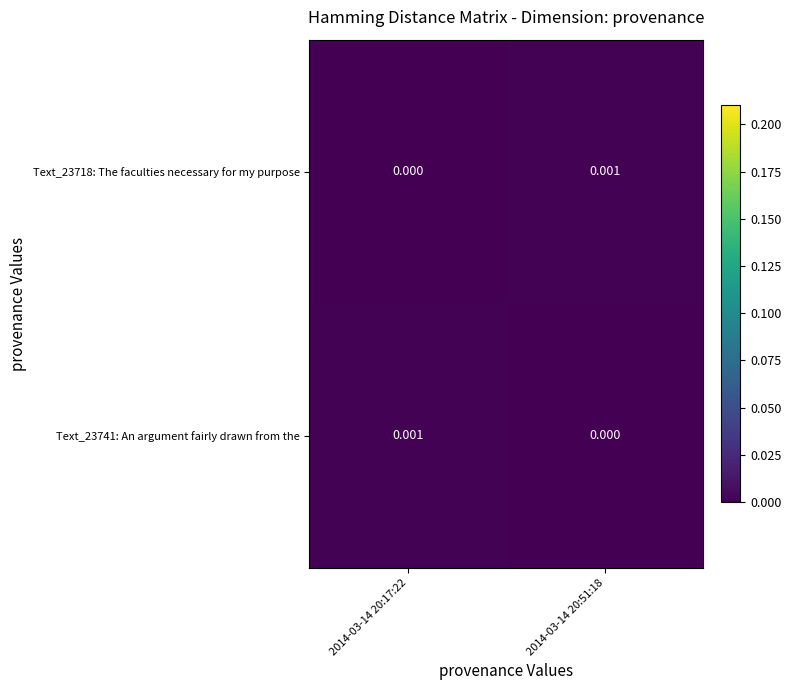

List the labels in order of Text_23718: The faculties necessary for my purpose value, smallest first.

2014-03-14 20:17:22, 2014-03-14 20:51:18